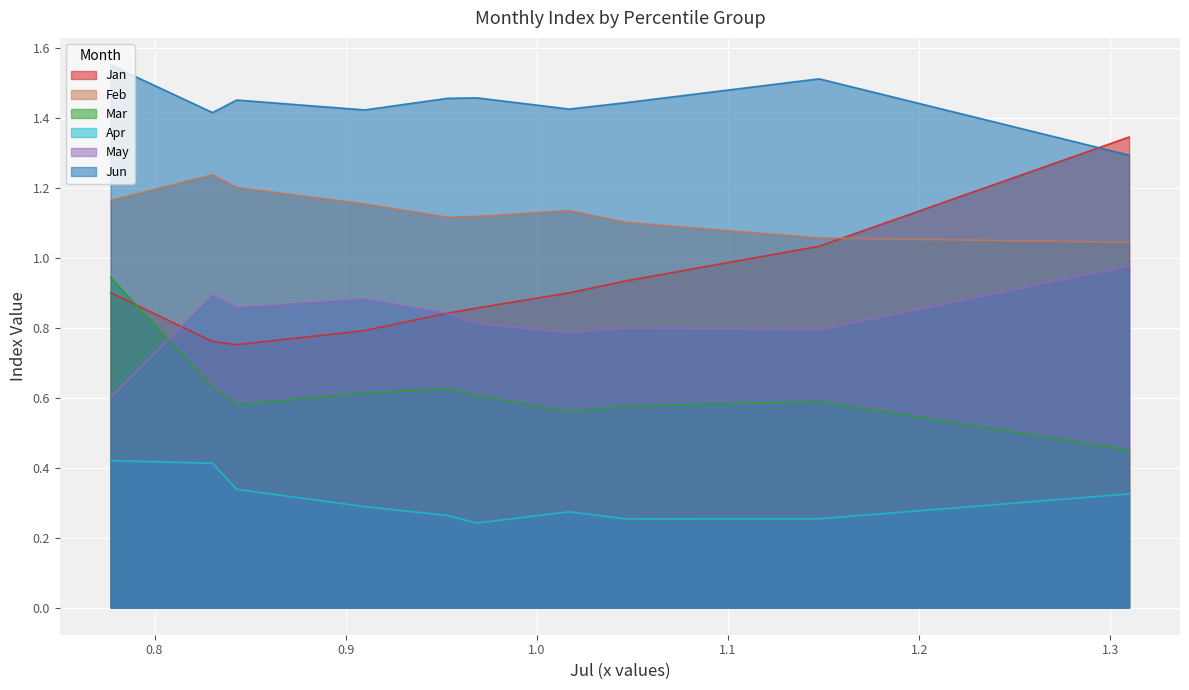

In Mar, how many points are higher than both neighbors (excluding endpoints)?

2